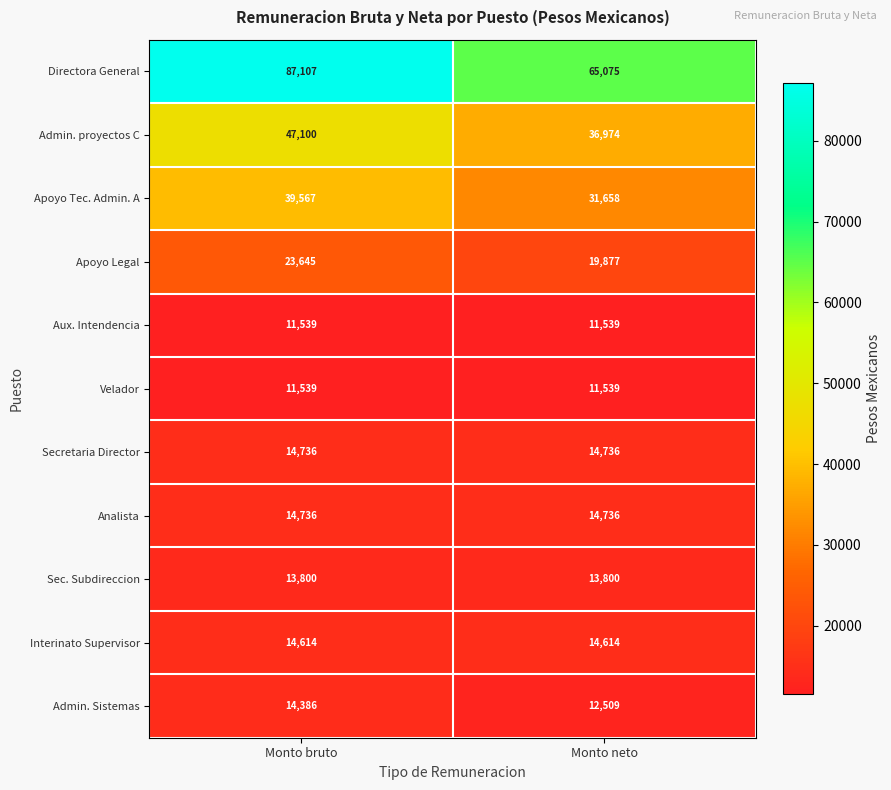

Read the Velador value at Monto bruto.

11539